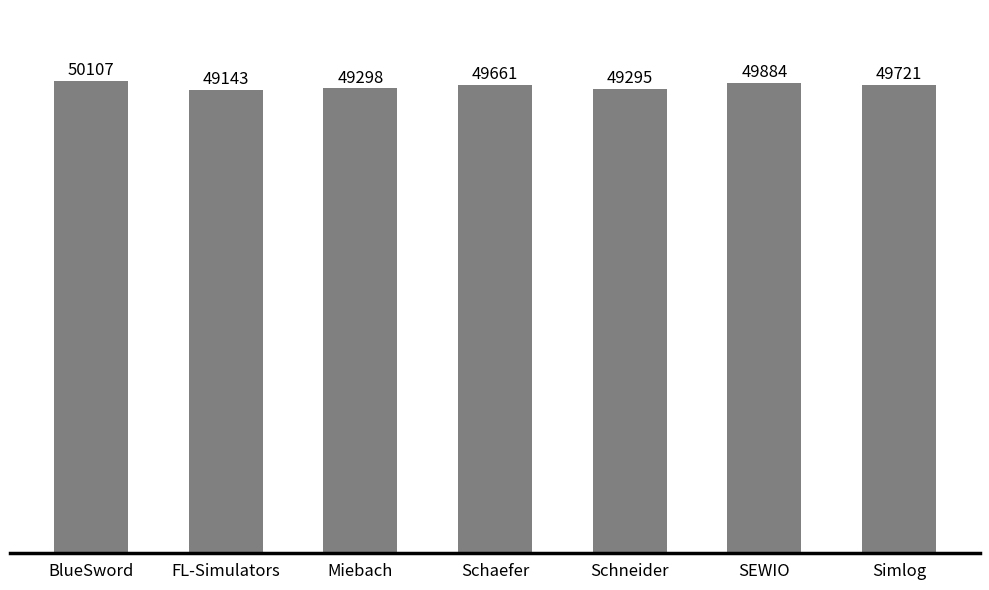

Reading right to left, list all the values displayed in this chart.

Simlog=49721	SEWIO=49884	Schneider=49295	Schaefer=49661	Miebach=49298	FL-Simulators=49143	BlueSword=50107